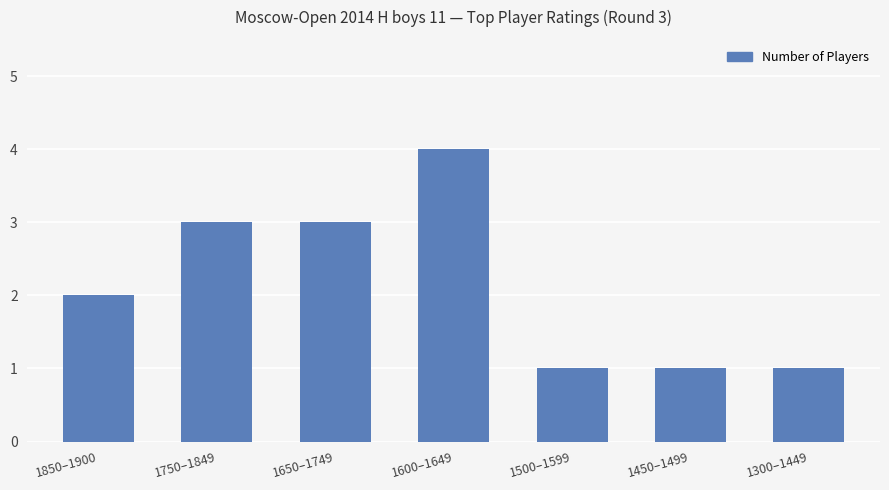

What is the difference between the second highest and minimum values?

2